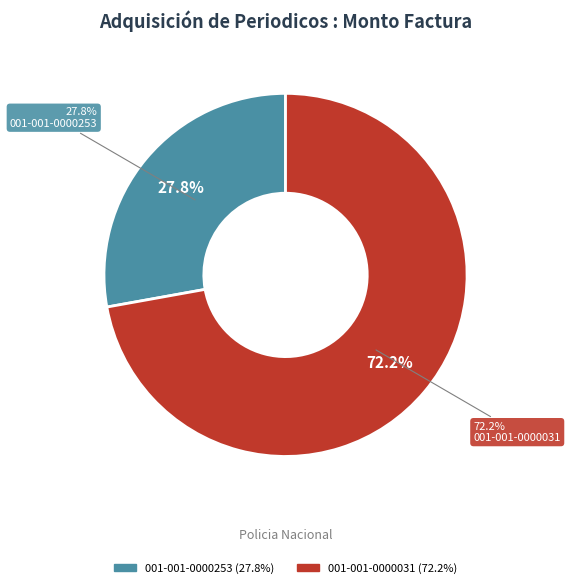

Is it true that 001-001-0000253 is 16% of the pie?

False